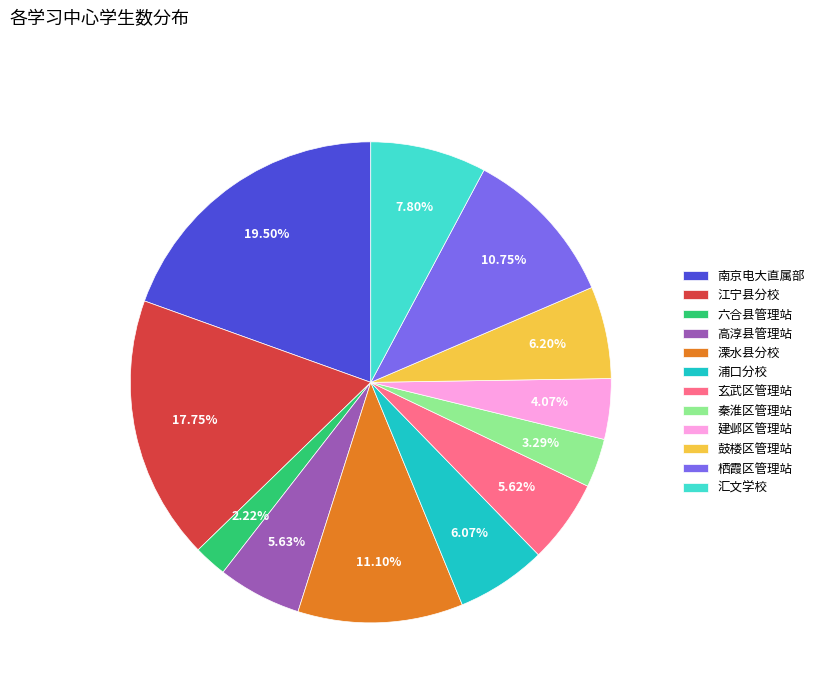

To the nearest percent, what portion does 溧水县分校 represent?

11%